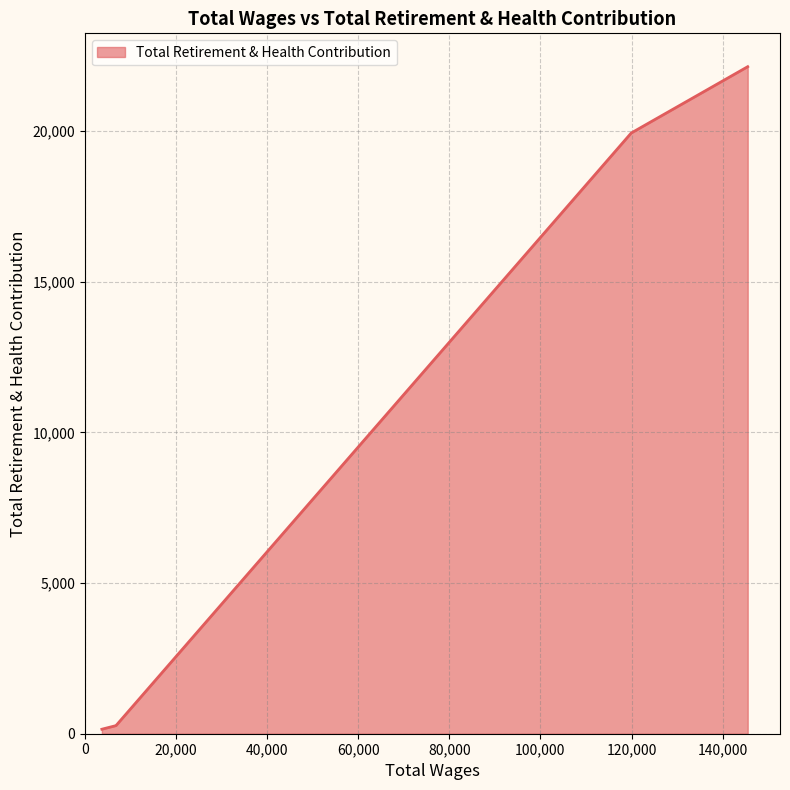

What is the average value?

7157